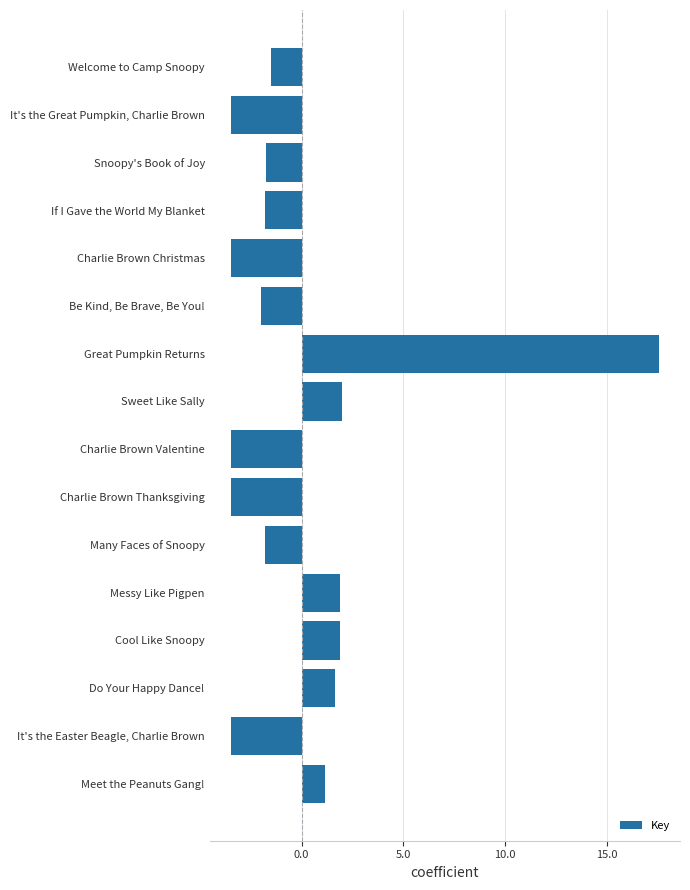

The chart shows a value of -1.1 at It's the Great Pumpkin, Charlie Brown. True or false?

False